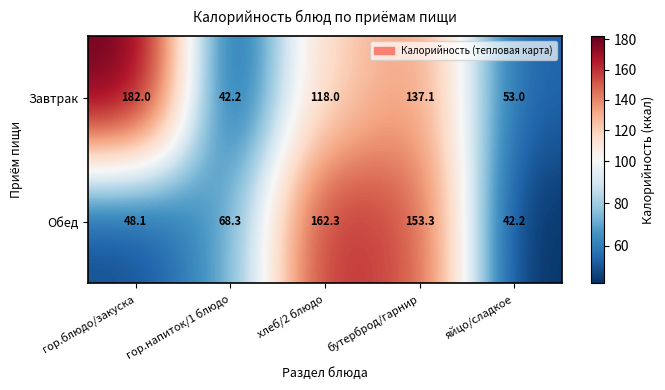

Where does the Завтрак series first go above 118?

гор.блюдо/закуска